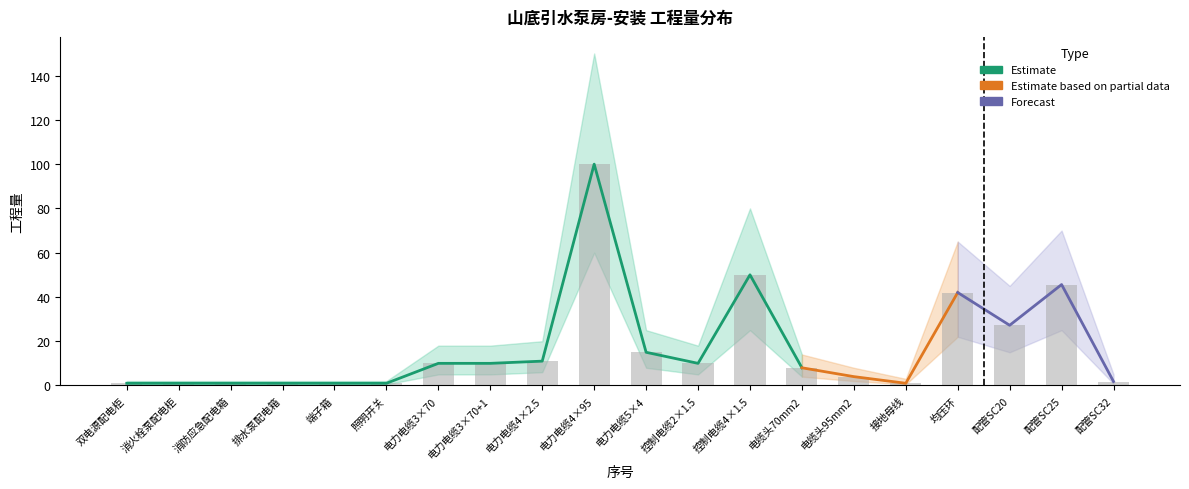

Rank the categories by 工程量 value from lowest to highest.

1, 2, 3, 4, 5, 6, 16, 20, 15, 14, 7, 8, 12, 9, 11, 18, 17, 19, 13, 10